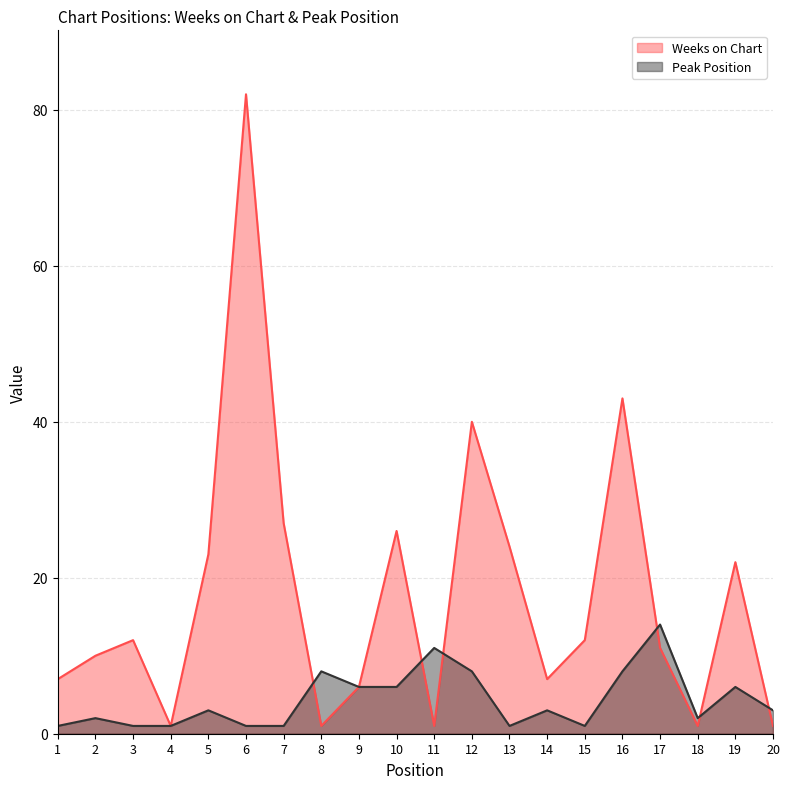

What is the smallest value displayed?

1